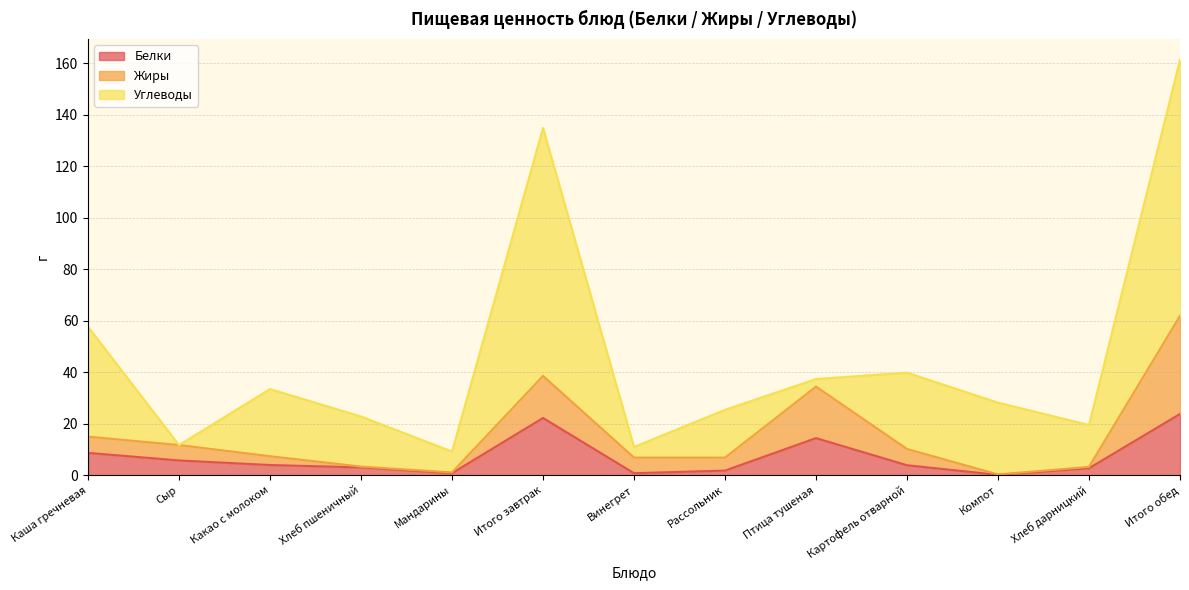

The Белки series shows 5.8 at Сыр. True or false?

True